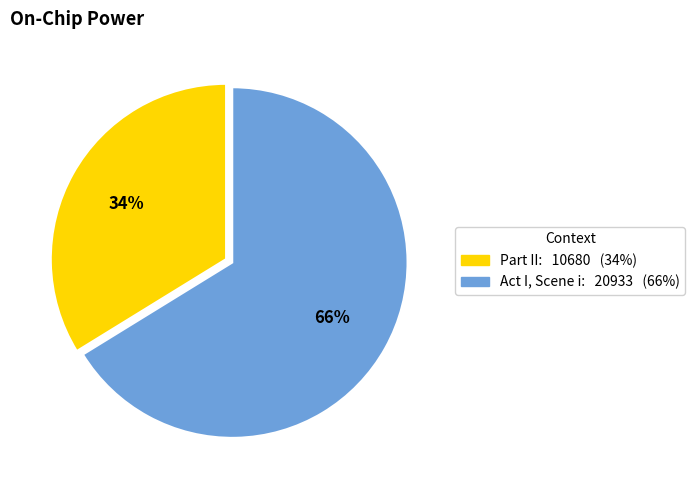

Which has a higher value, Part II or Act I, Scene i?

Act I, Scene i